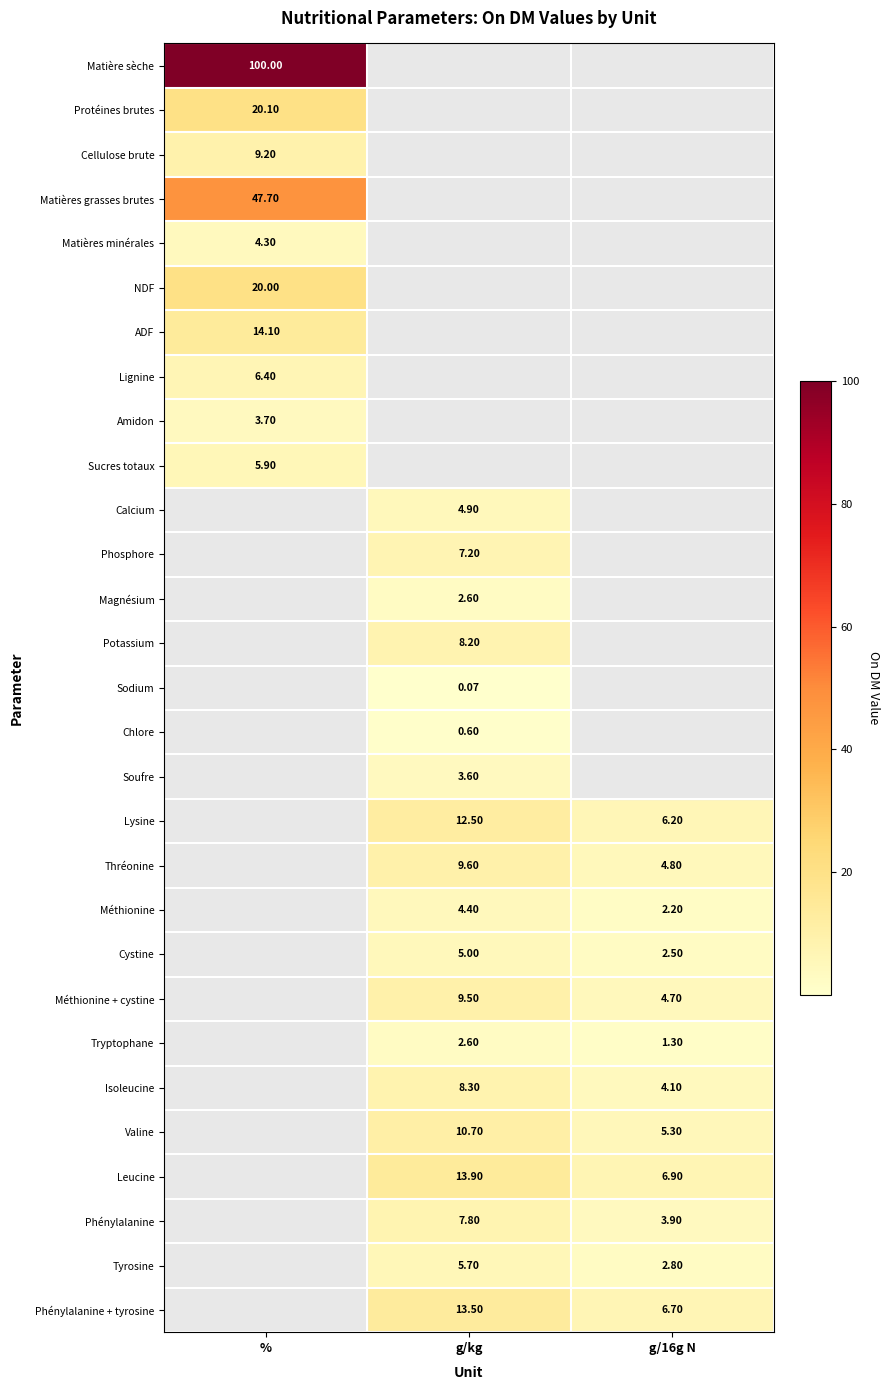

Is the value of Phosphore at g/kg greater than the value of Phénylalanine + tyrosine at g/16g N?

Yes